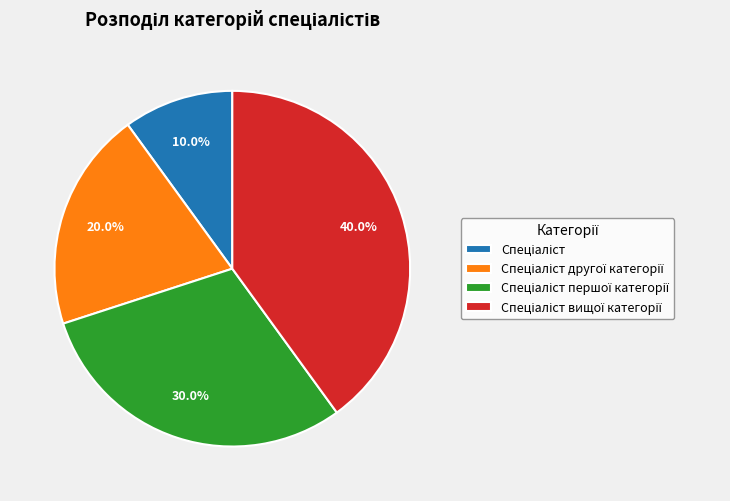

Is there a majority slice in this chart?

No